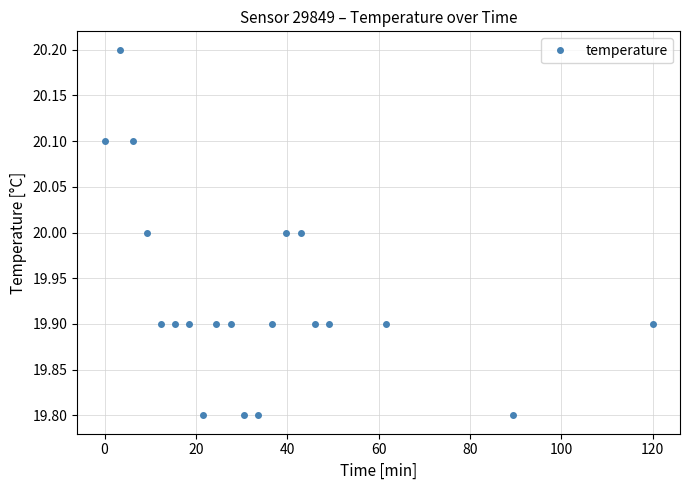

What is the difference between the second highest and minimum values?

0.3